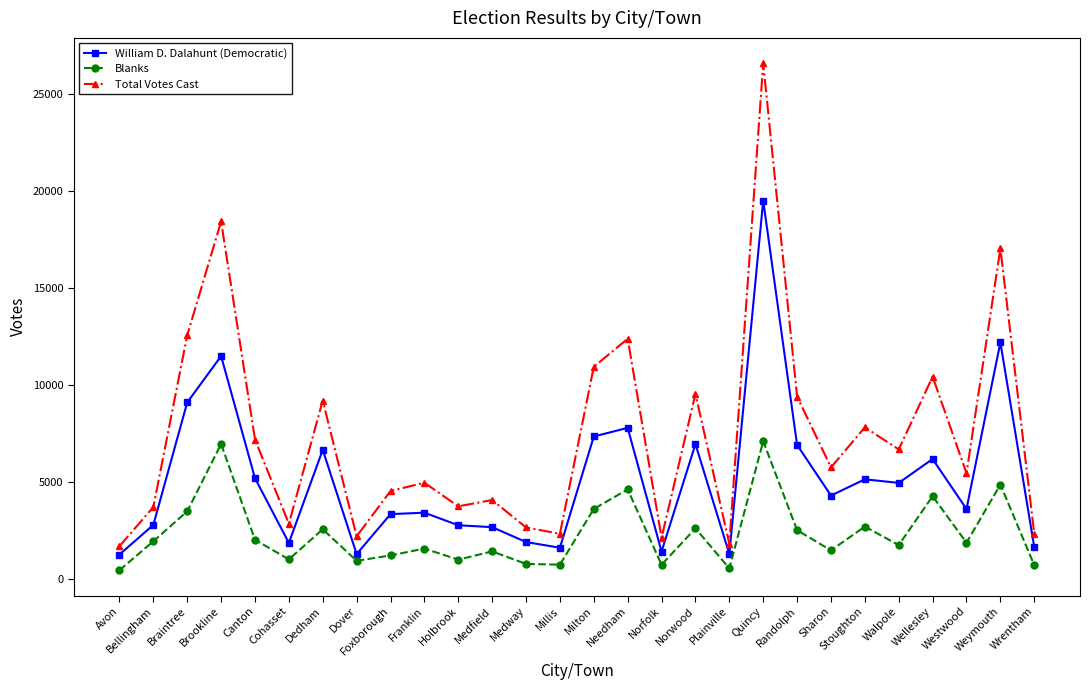

True or false: Blanks and Total Votes Cast cross at least once.

False